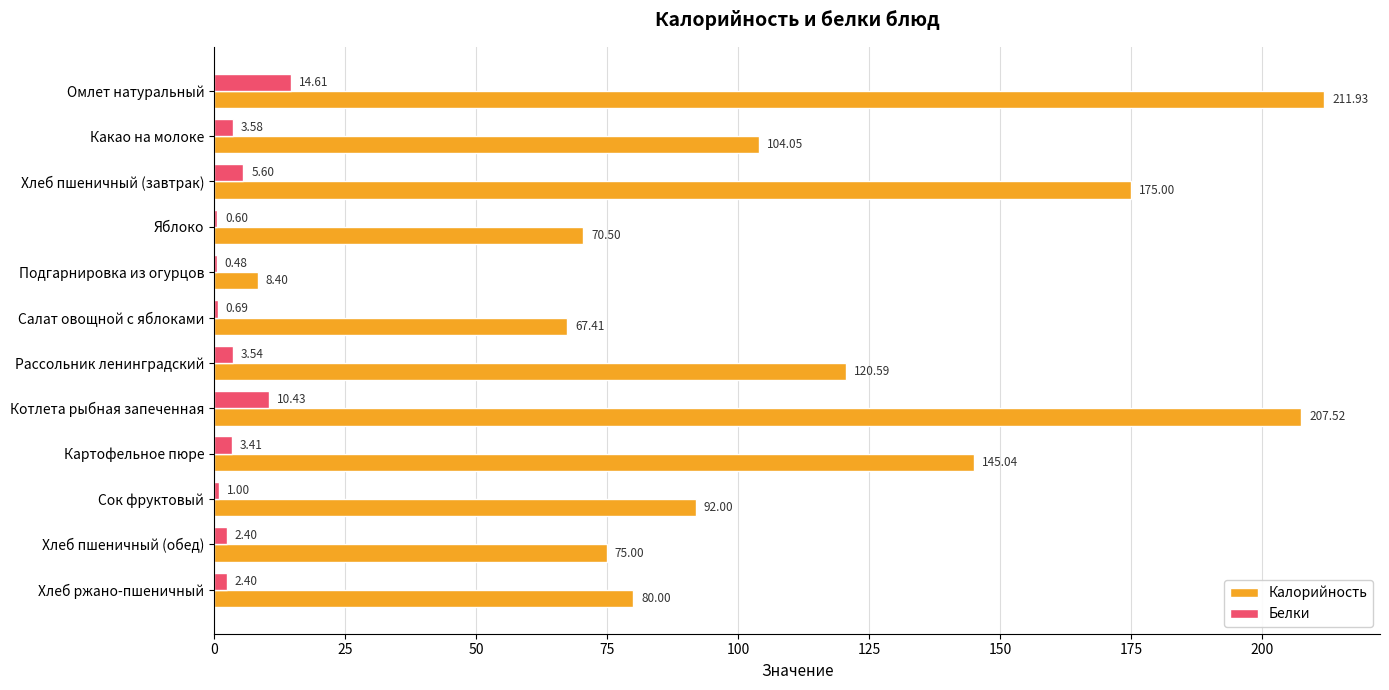

Which series changed the most between Салат овощной с яблоками and Хлеб ржано-пшеничный?

Калорийность